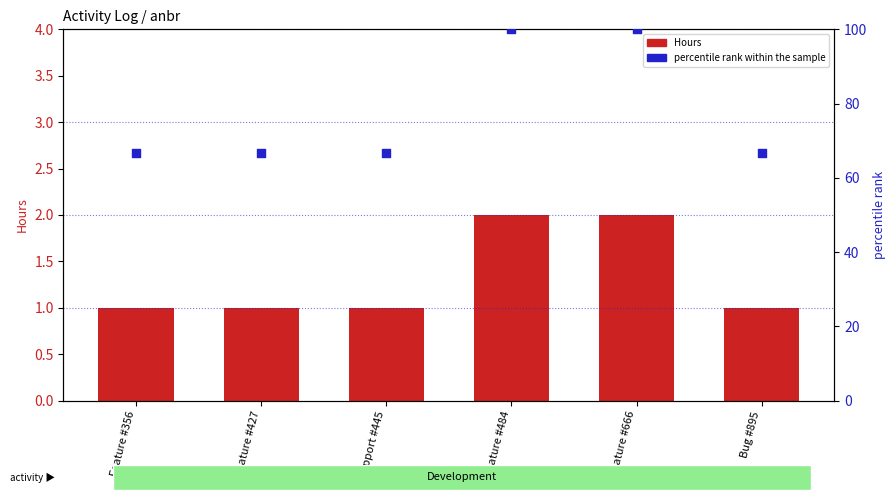

Which series has the largest Y range (max minus min)?

percentile rank within the sample